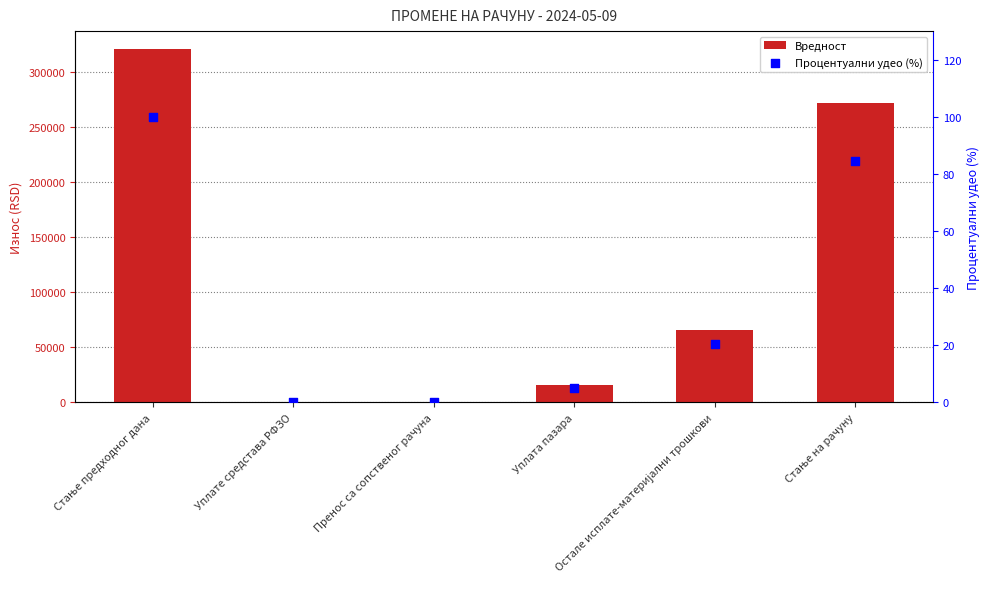

Which series contains the highest Y value?

Вредност